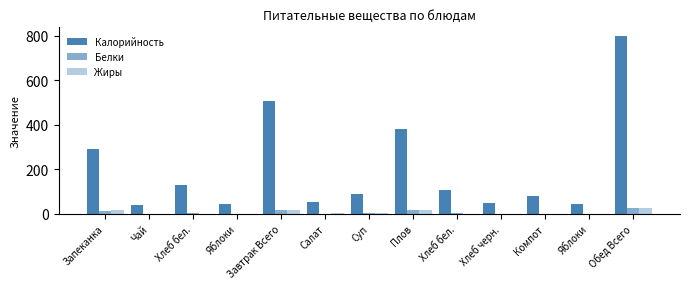

Are the bars grouped side by side (vs. stacked)?

Yes